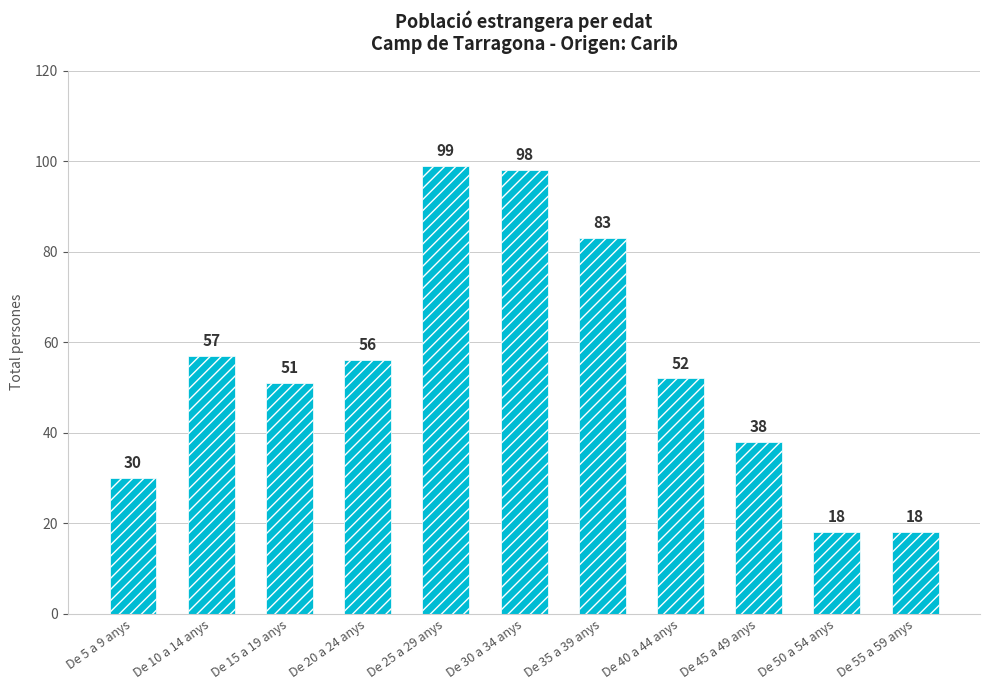

What is the difference between the maximum and second lowest values?

81